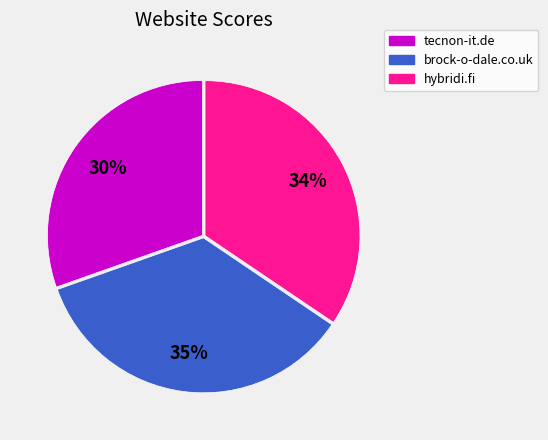

Which slice is the largest?

brock-o-dale.co.uk